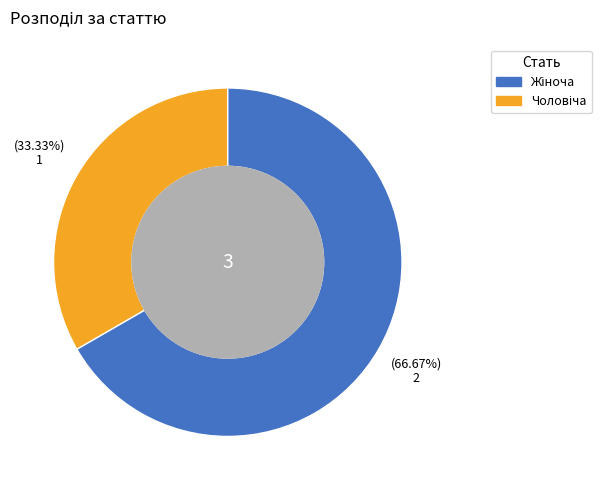

Is there any slice that represents more than half of the pie?

Yes